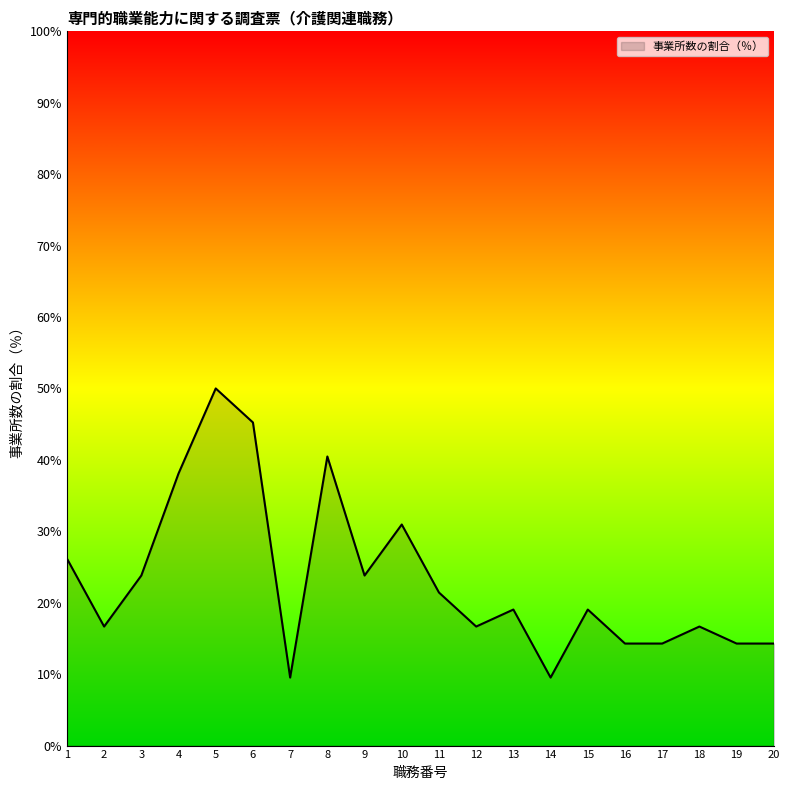

What is the difference between the maximum and minimum values?

40.5